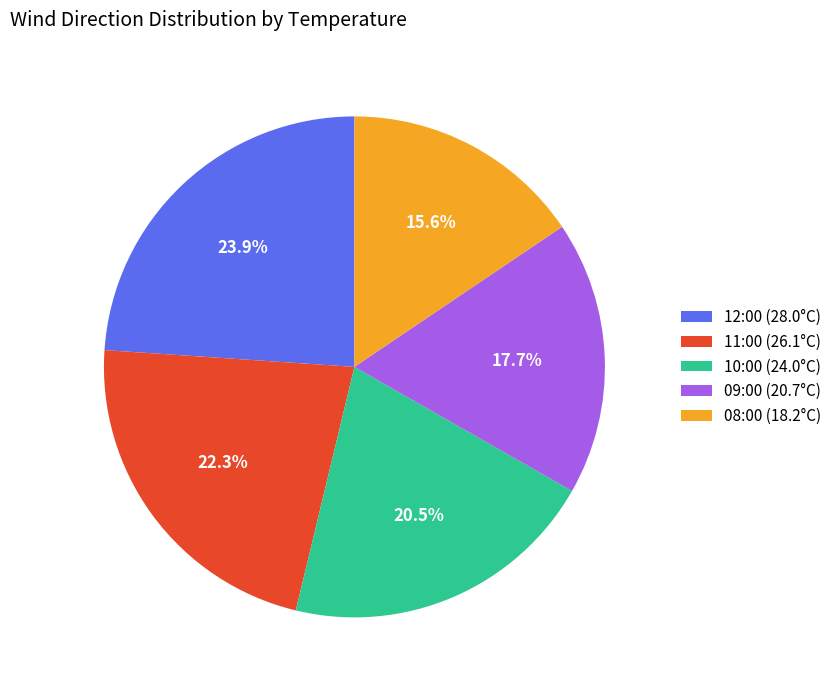

What is the largest slice in the pie chart?

12:00 (28.0°C)